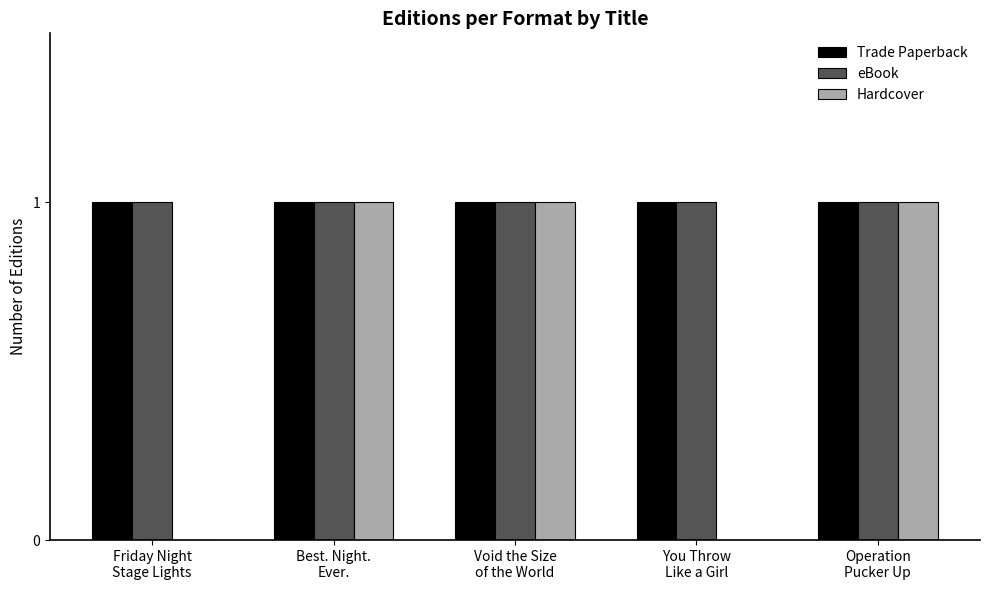

The Trade Paperback series shows 0 at Friday Night
Stage Lights. True or false?

False